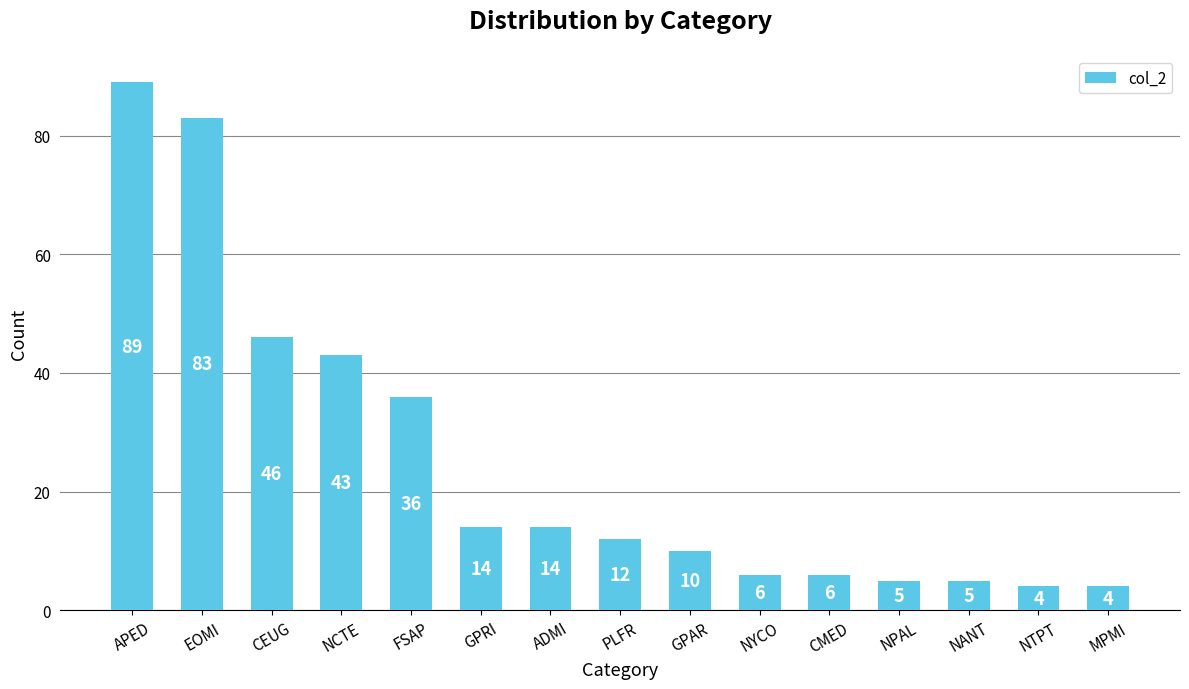

What position from the right is MPMI?

1